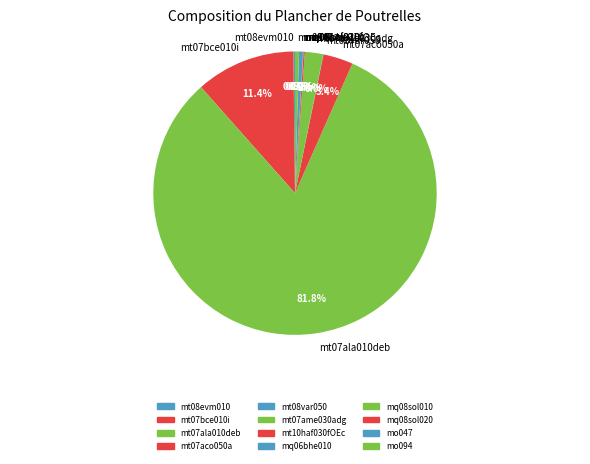

To the nearest percent, what percentage of the pie is mt07ame030adg?

2%